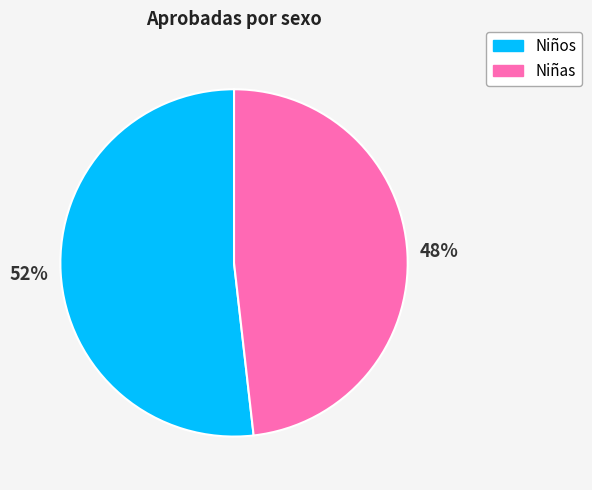

Rank the categories by value from highest to lowest.

Niños, Niñas